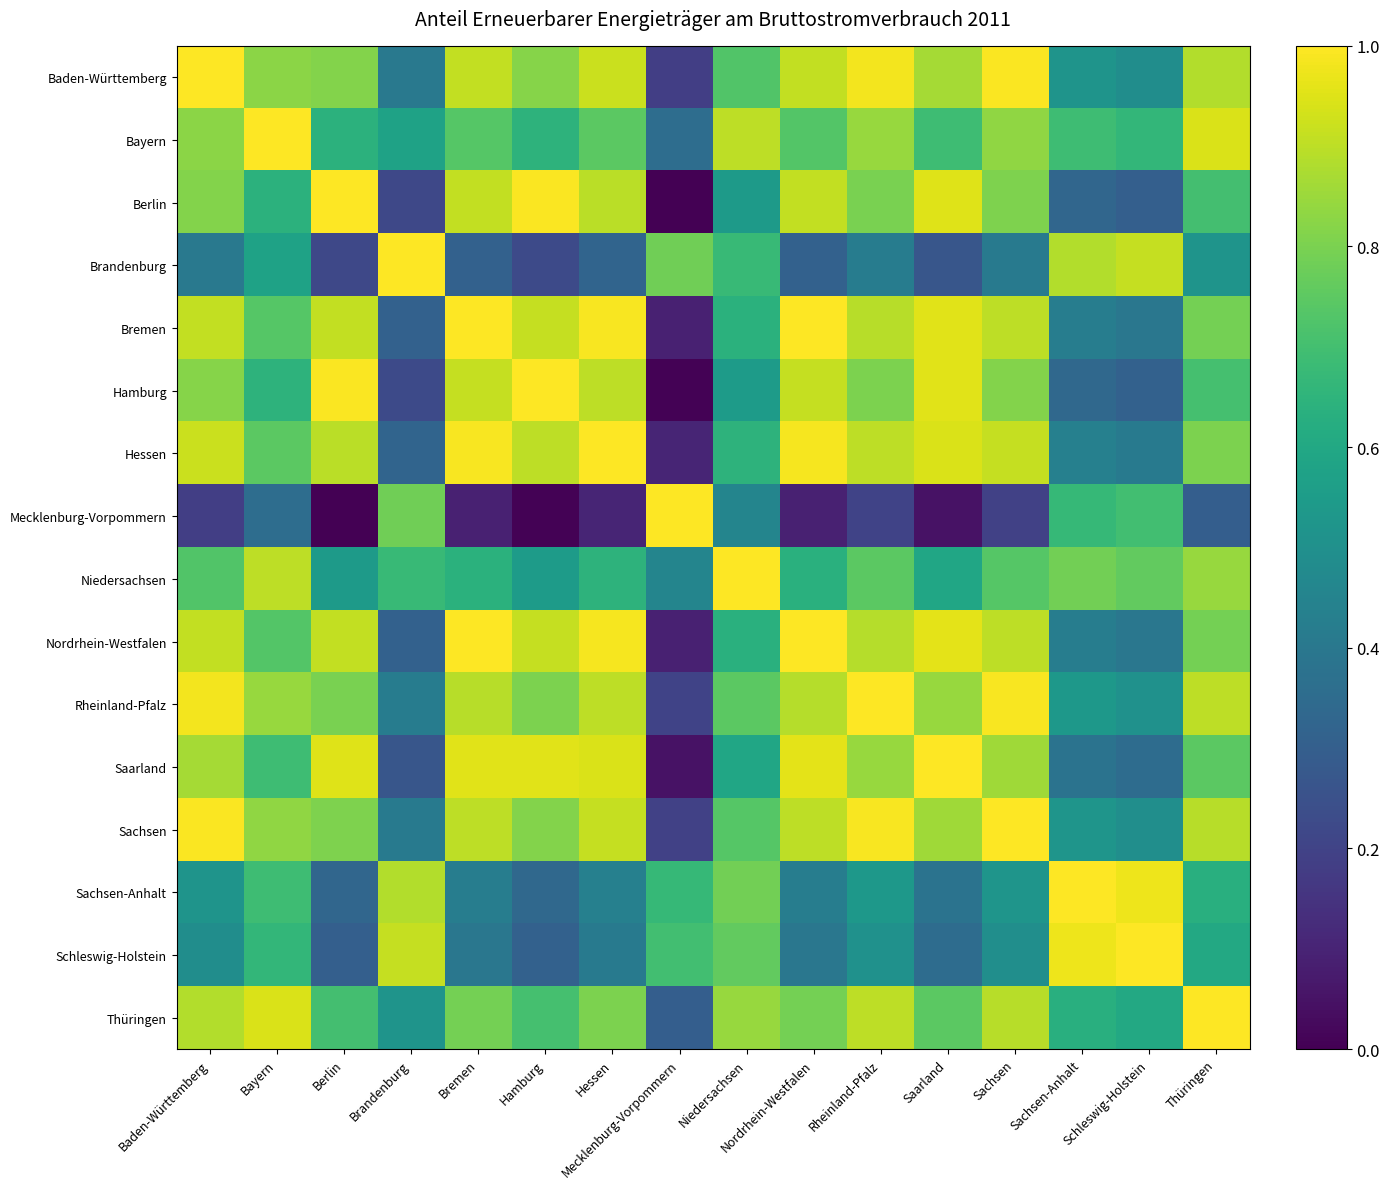

Which has a higher value, Brandenburg or Schleswig-Holstein?

Schleswig-Holstein